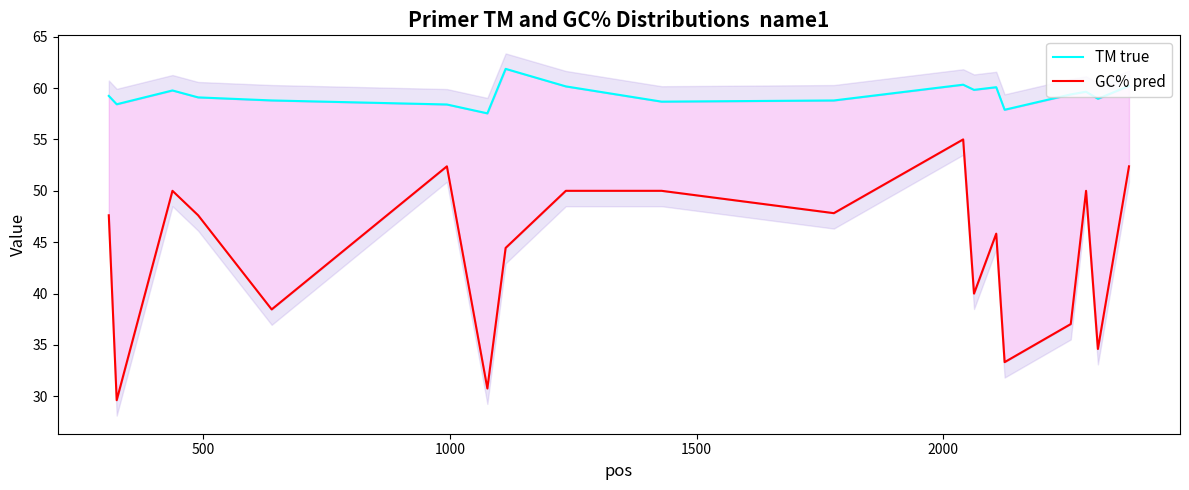

How many lines are shown in the chart?

2